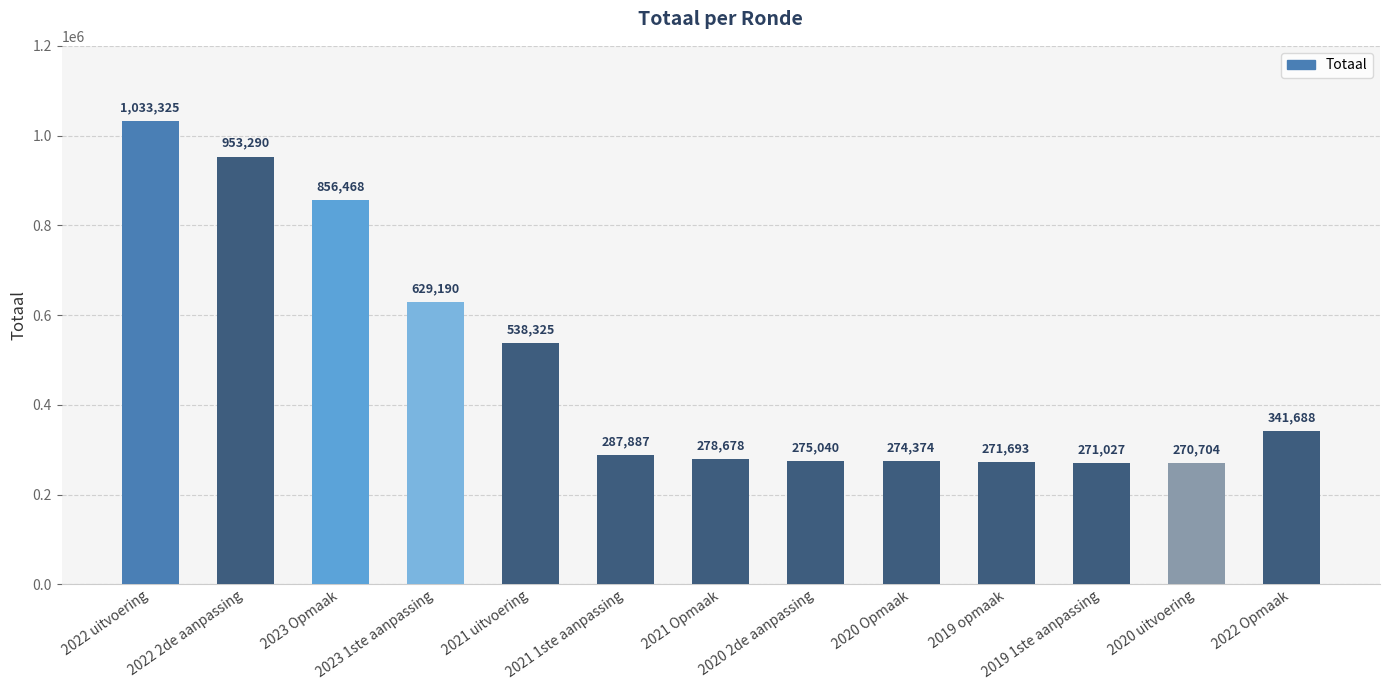

What is the difference between the maximum and minimum values?

762621